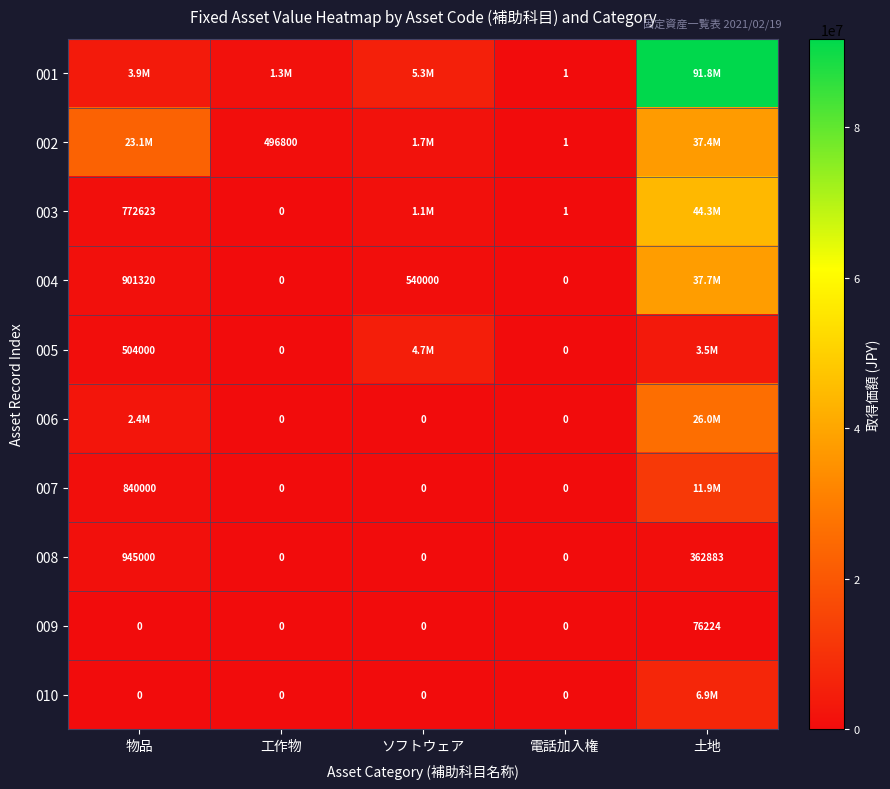

How many positive values does the 009 series have?

1